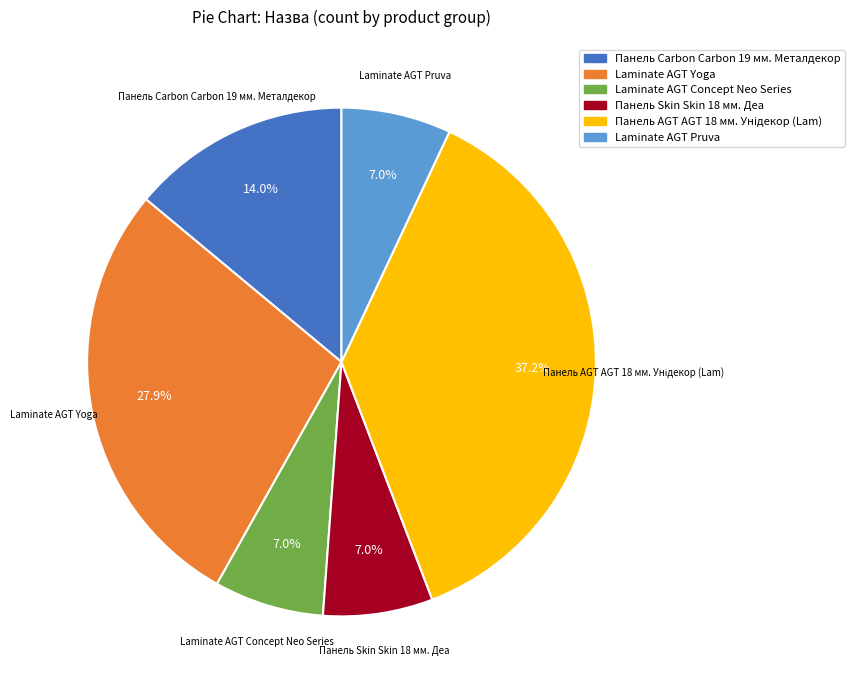

Does Laminate AGT Pruva account for over 50% of the chart?

No